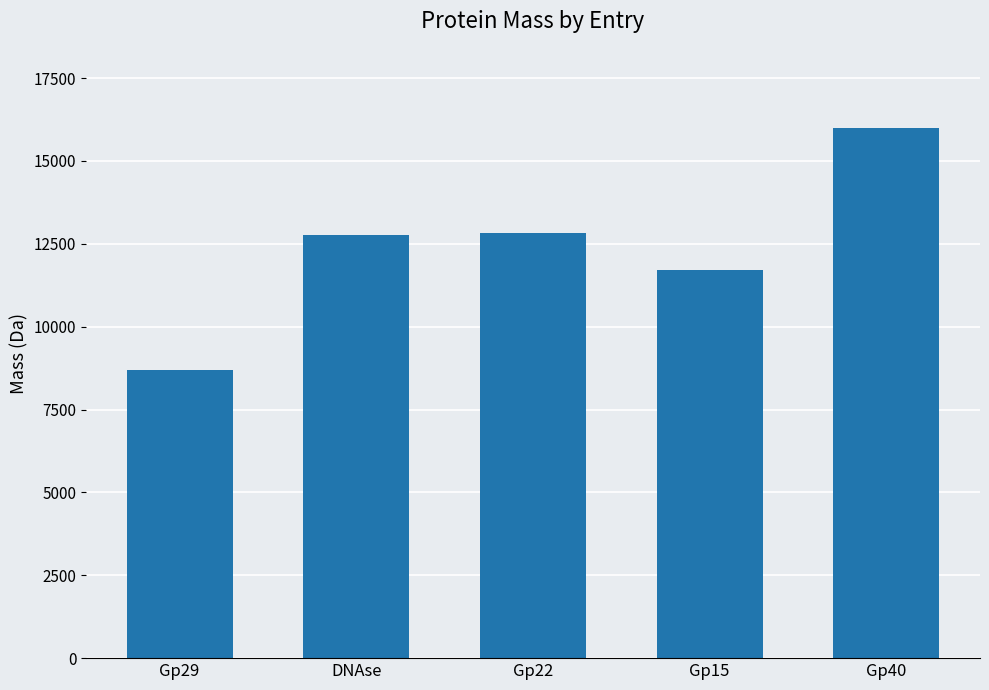

The value at DNAse is 12781.8. True or false?

True